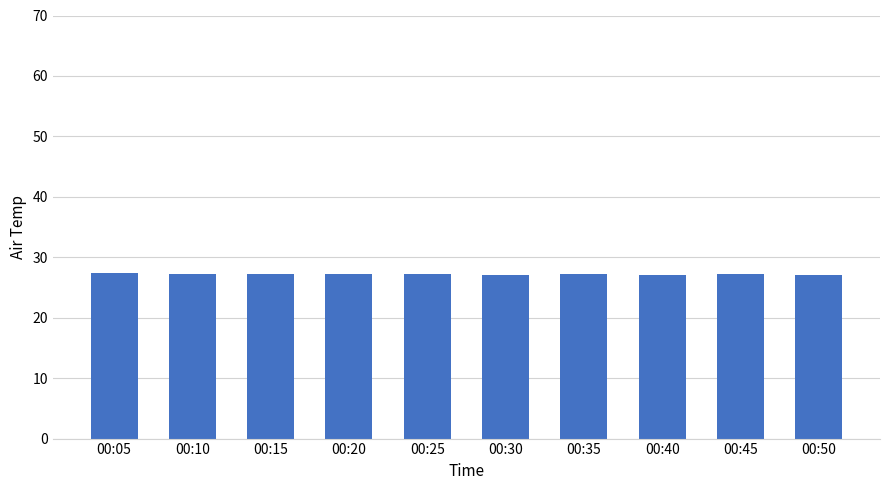

Are the bars grouped side by side (vs. stacked)?

No